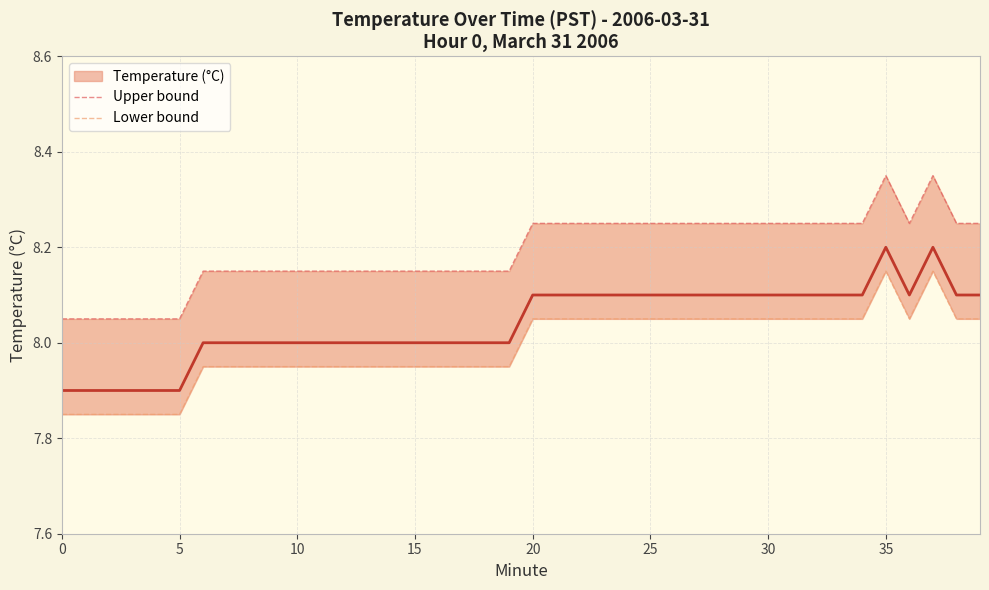

How many lines are shown in the chart?

2